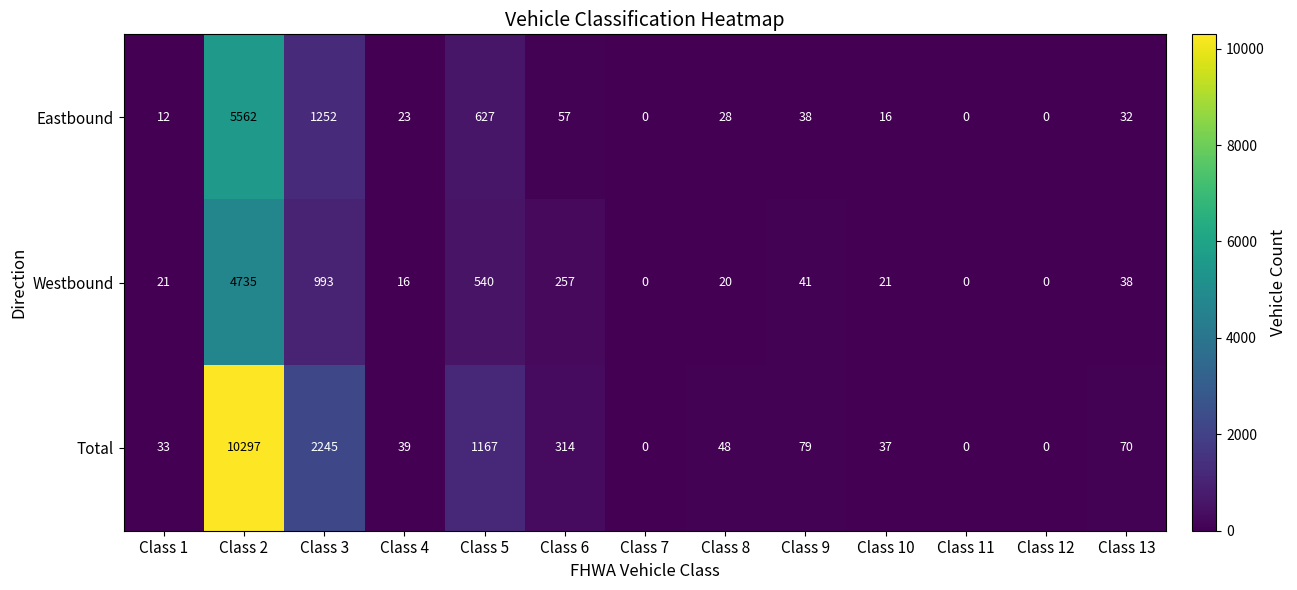

Which series changed the most between Class 3 and Class 11?

Total